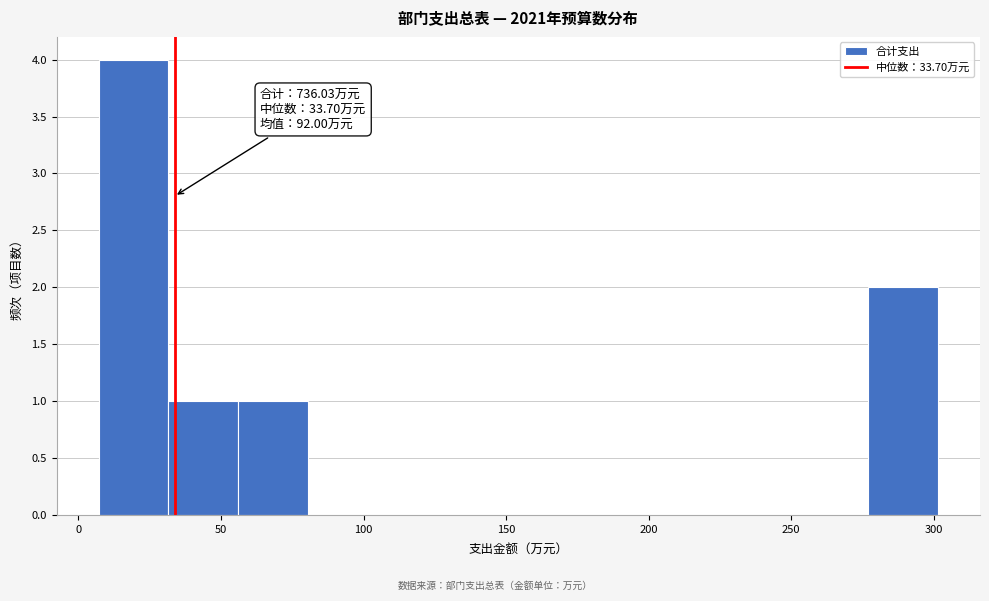

Over which range of the x-axis is the bar tallest?

5 to 30